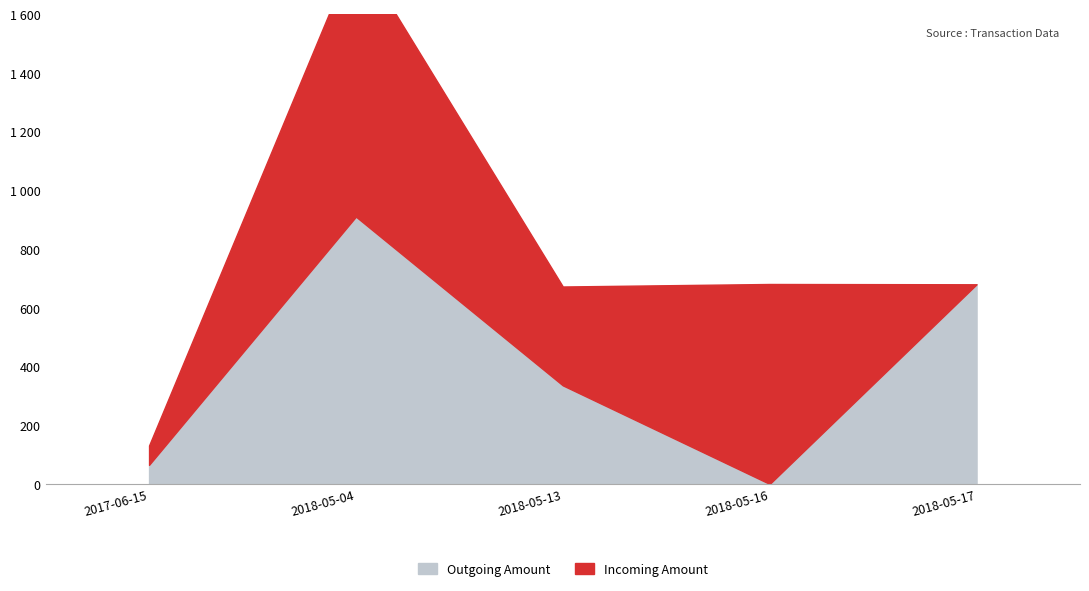

The value of Incoming Amount at 2017-06-15 is 66.0. True or false?

True